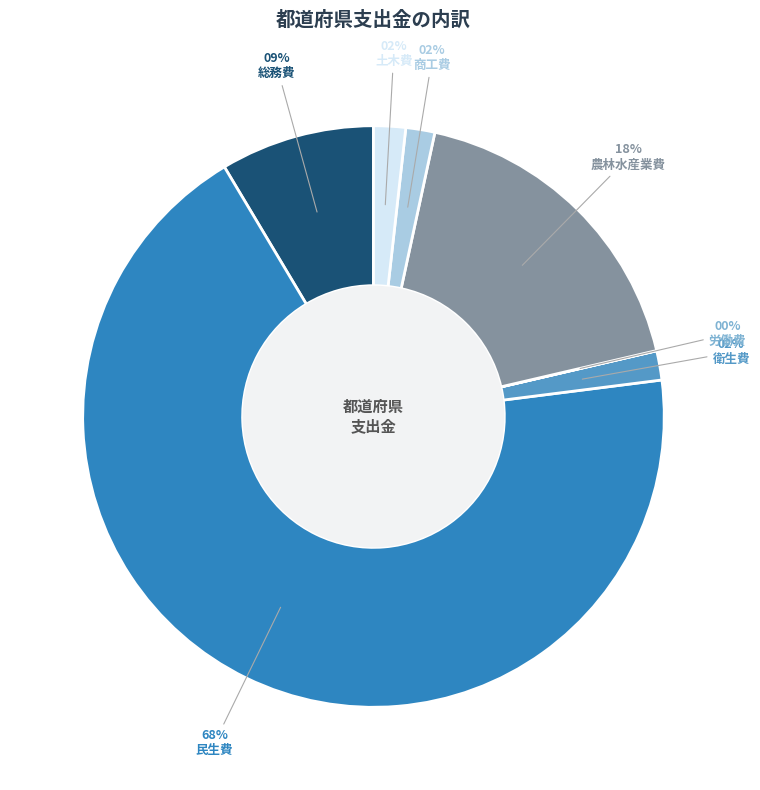

To the nearest percent, what is the difference between the 衛生費 and 総務費 slice percentages?

7%